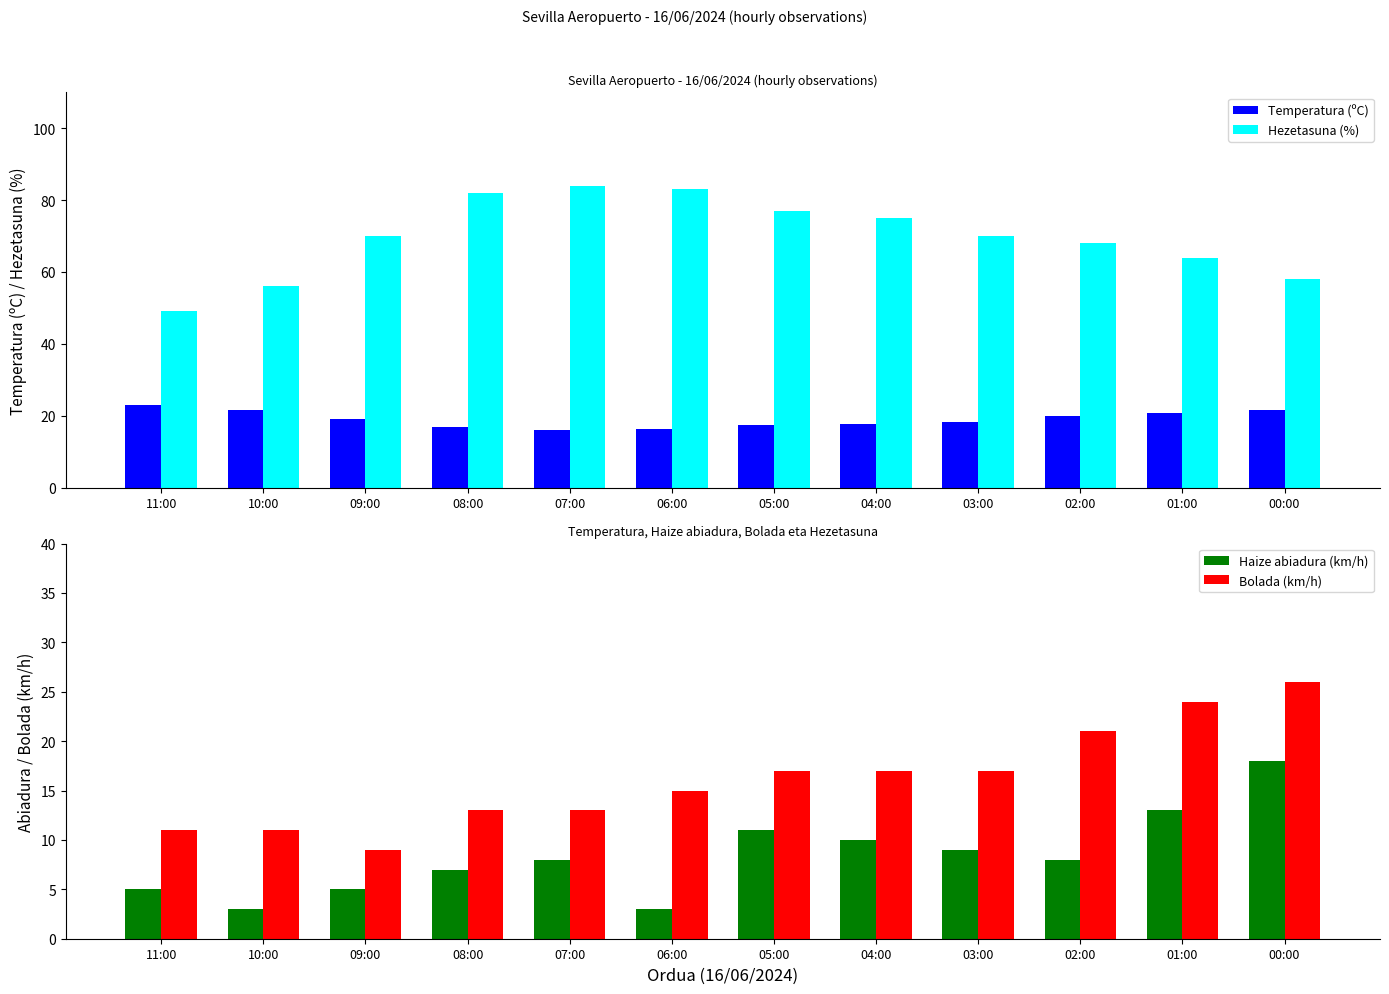

Reading left to right, extract all data points from this chart.

Temperatura (ºC): 11:00=23.1	10:00=21.6	09:00=19.2	08:00=16.8	07:00=15.9	06:00=16.4	05:00=17.3	04:00=17.6	03:00=18.2	02:00=19.8	01:00=20.7	00:00=21.6
Hezetasuna (%): 11:00=49.0	10:00=56.0	09:00=70.0	08:00=82.0	07:00=84.0	06:00=83.0	05:00=77.0	04:00=75.0	03:00=70.0	02:00=68.0	01:00=64.0	00:00=58.0
Haize abiadura (km/h): 11:00=5.0	10:00=3.0	09:00=5.0	08:00=7.0	07:00=8.0	06:00=3.0	05:00=11.0	04:00=10.0	03:00=9.0	02:00=8.0	01:00=13.0	00:00=18.0
Bolada (km/h): 11:00=11.0	10:00=11.0	09:00=9.0	08:00=13.0	07:00=13.0	06:00=15.0	05:00=17.0	04:00=17.0	03:00=17.0	02:00=21.0	01:00=24.0	00:00=26.0